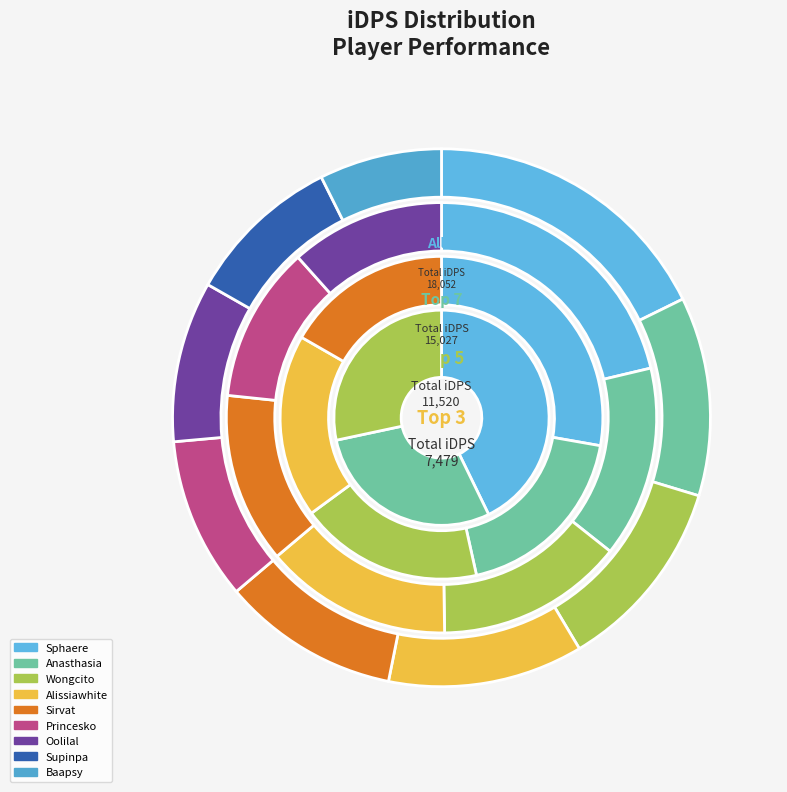

What is the change in value from Sirvat to Supinpa?

-229.8